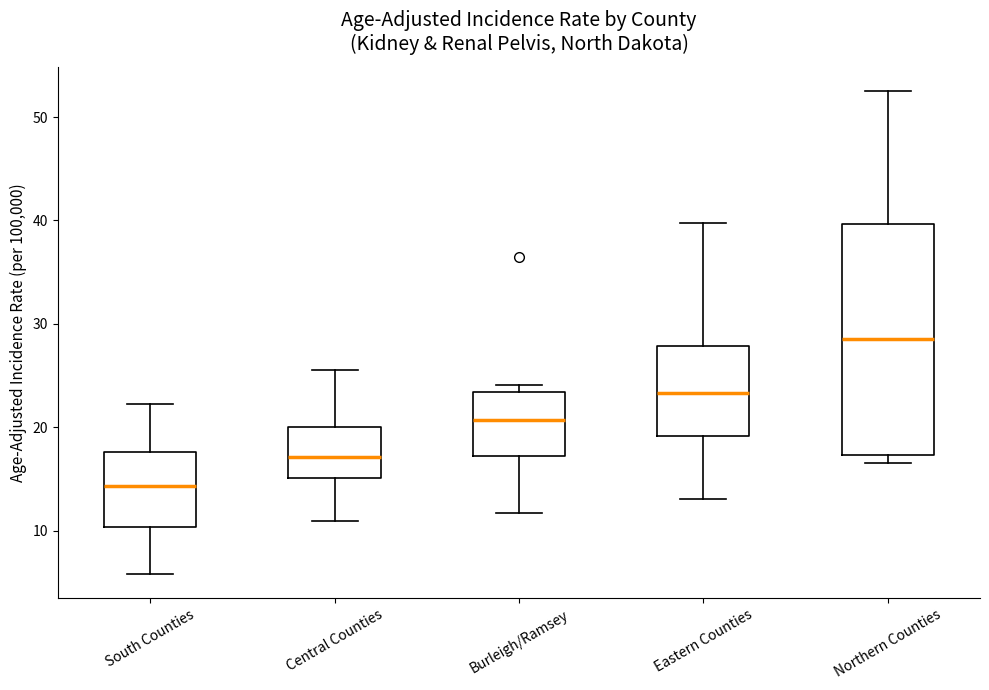

Reading left to right, transcribe this box plot: for each box, give where its median line is, the range the box spans, and where its two whiskers end, as read against the y-axis. The values are not printed on the chart, so give them approximately, as read against the axis.

South Counties: median 14, box 10 to 18, whiskers 6 to 22
Central Counties: median 17, box 15 to 20, whiskers 11 to 26
Burleigh/Ramsey: median 21, box 17 to 23, whiskers 12 to 24
Eastern Counties: median 23, box 19 to 28, whiskers 13 to 40
Northern Counties: median 29, box 17 to 40, whiskers 17 (just below the box's lower edge) to 53